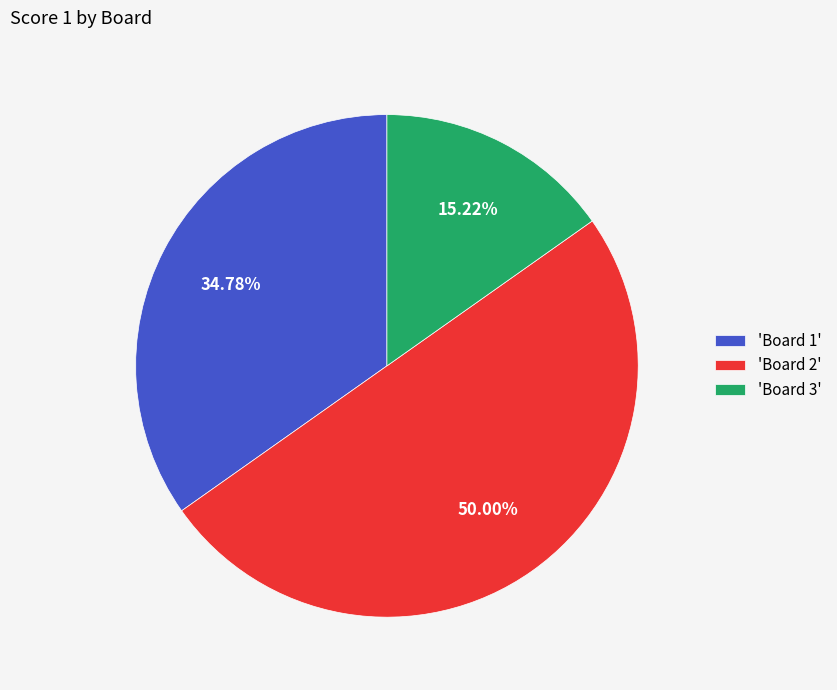

Rank the categories by value from lowest to highest.

'Board 3', 'Board 1', 'Board 2'